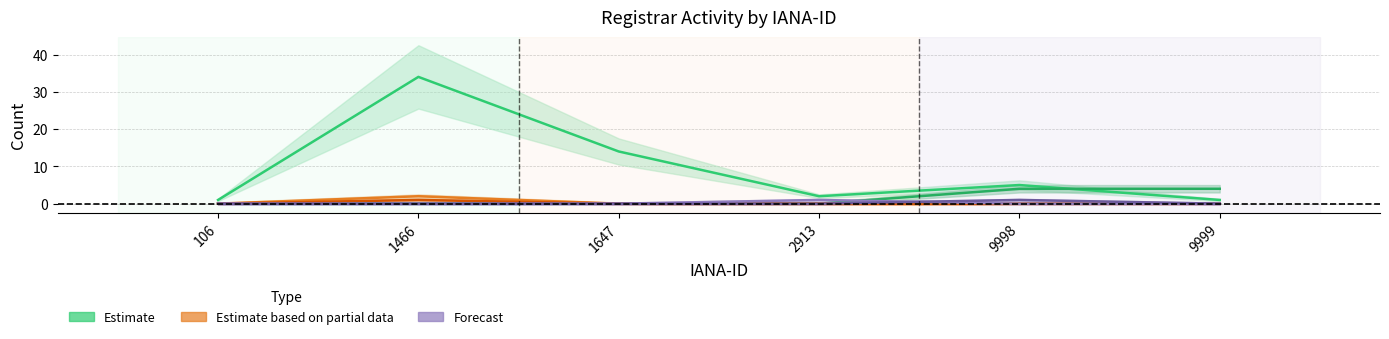

What is the difference between the maximum and minimum values in the net-adds-1-yr series?

2